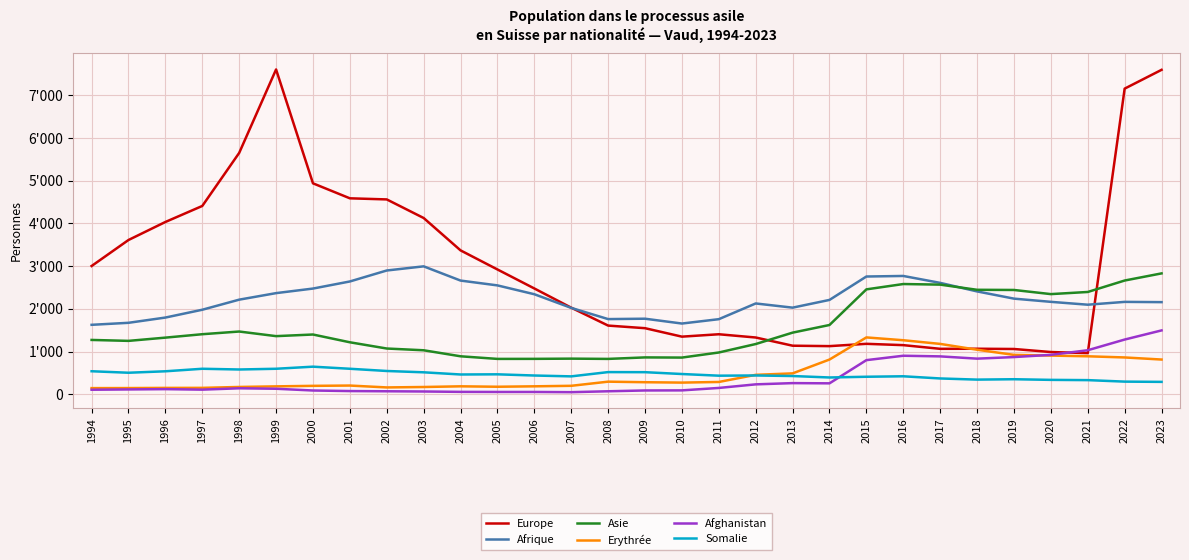

Is this an area chart (filled region under the line)?

No